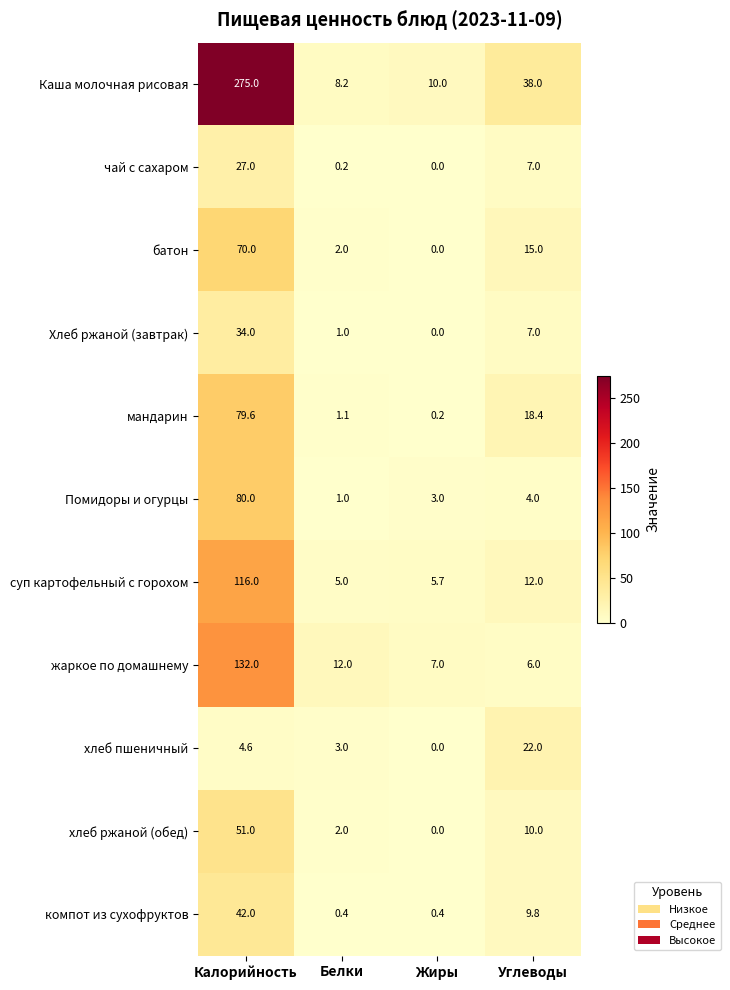

What is the minimum value for Каша молочная рисовая?

8.2